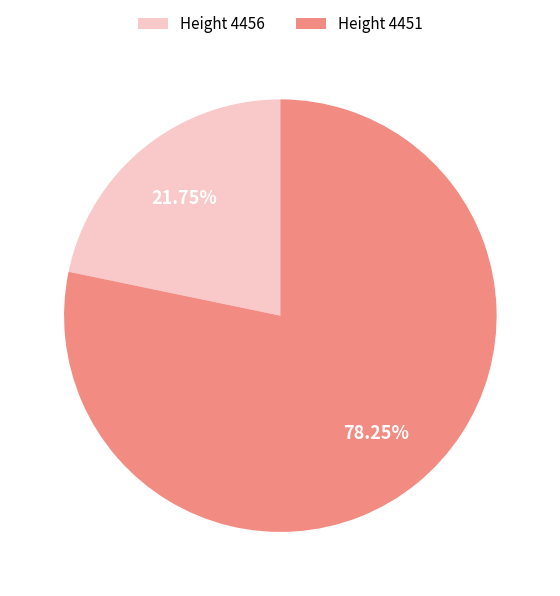

Combined, do Height 4451 and Height 4456 account for over 50%?

Yes